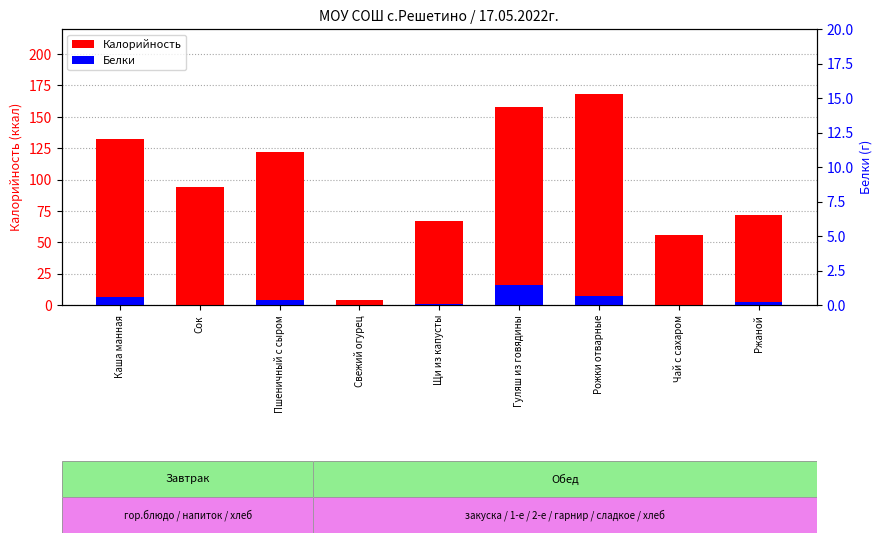

Between Гуляш из говядины and Рожки отварные, which series saw the biggest shift?

Калорийность